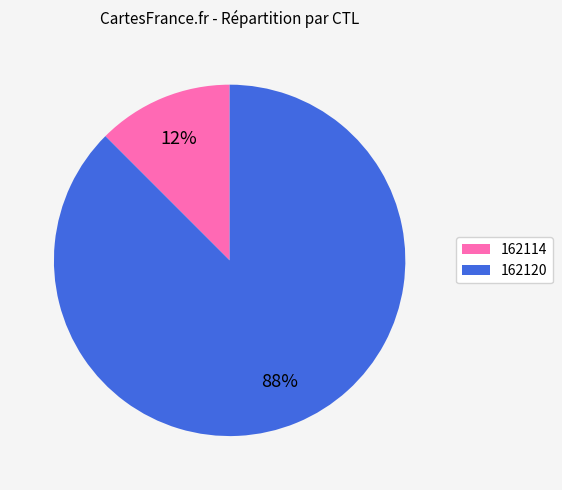

How many segments does this pie chart have?

2